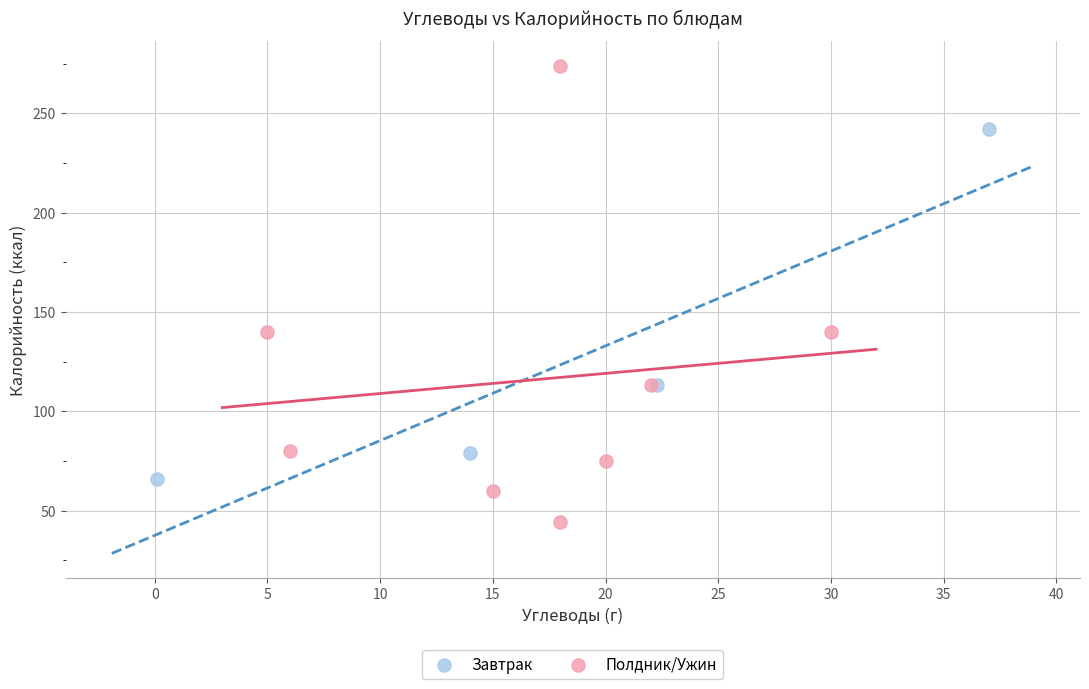

Which series reaches the minimum Y coordinate?

Полдник/Ужин